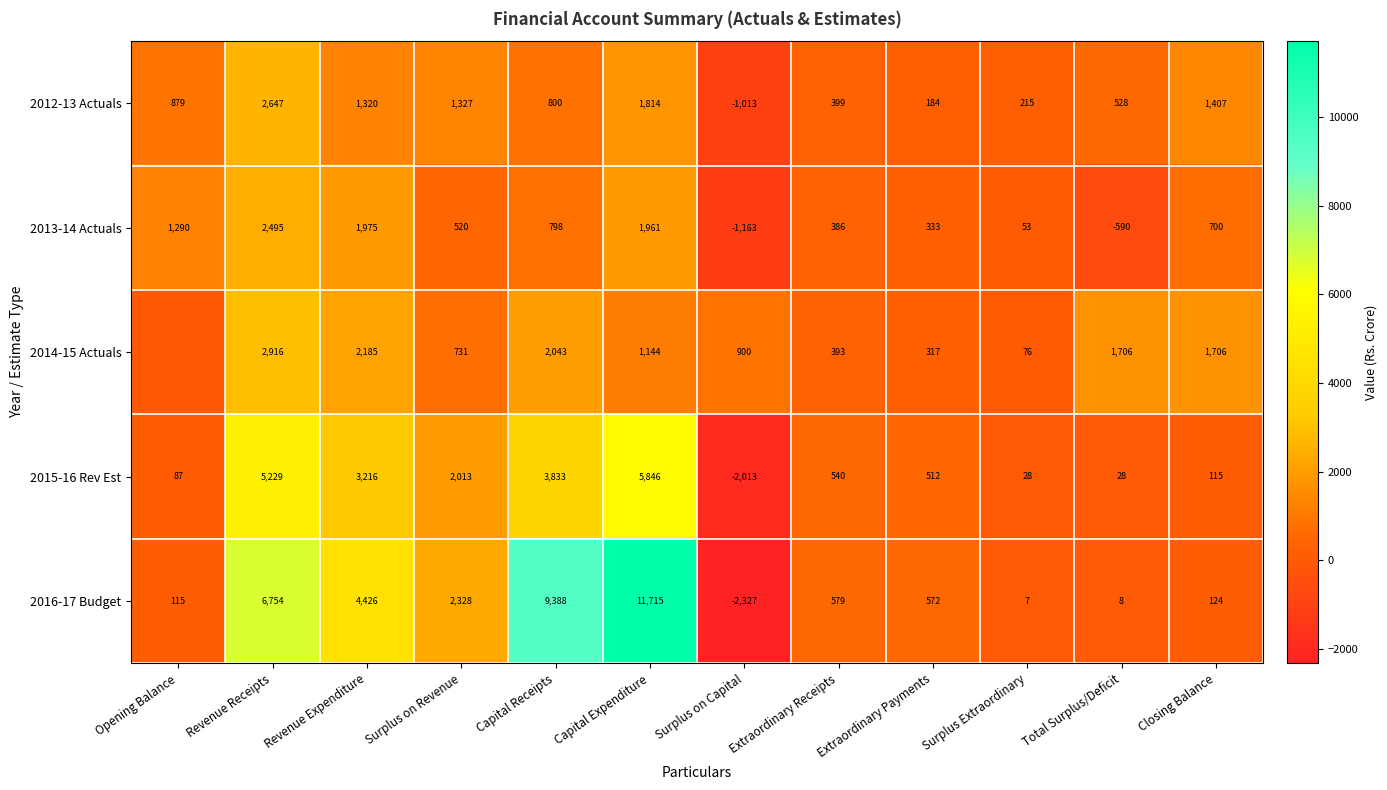

How many data points in 2015-16 Rev Est are less than 540?

6